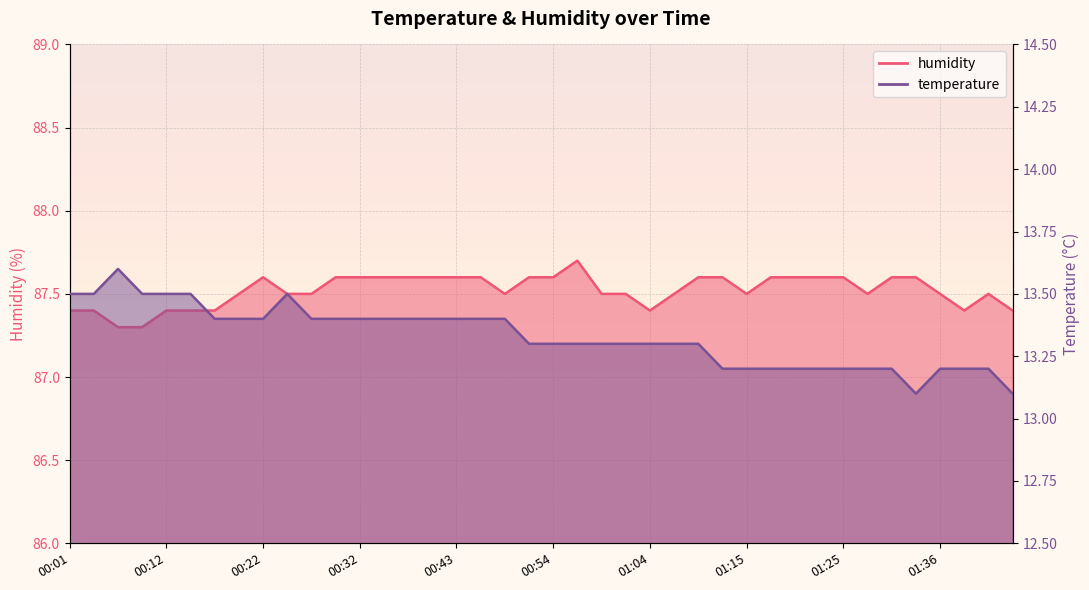

Which label corresponds to the largest value in the chart?

00:56